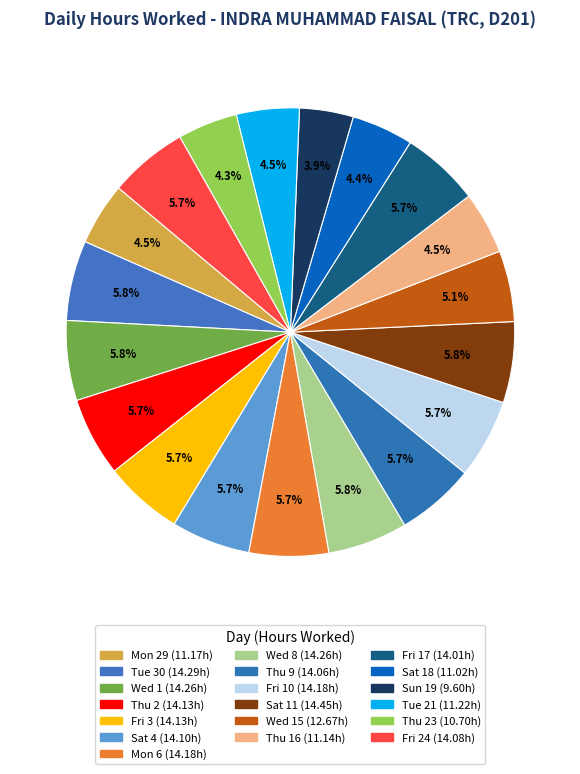

Rank the categories by value from highest to lowest.

Sat_2, Tue, Wed, Wed_2, Mon_2, Fri_2, Thu, Fri, Sat, Fri_4, Thu_2, Fri_3, Wed_3, Tue_2, Mon, Thu_3, Sat_3, Thu_4, Sun